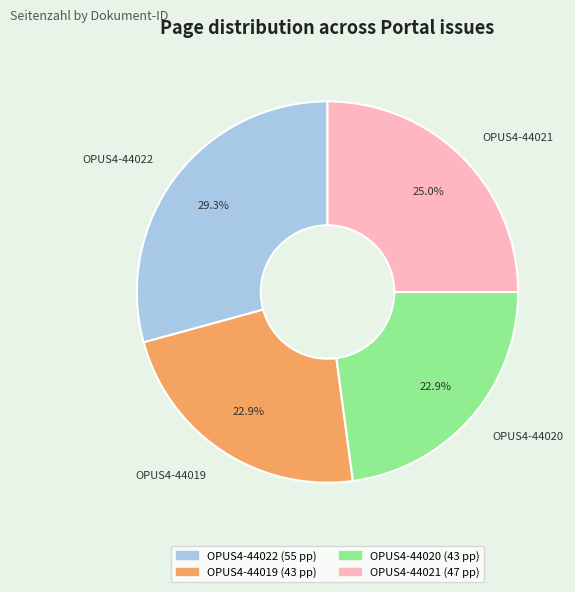

True or false: OPUS4-44019 accounts for 23% of the total.

True